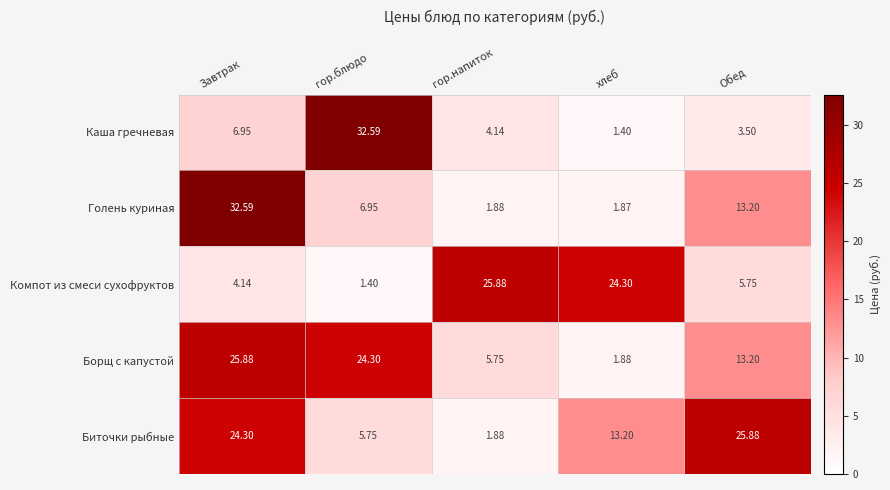

How many series are shown in this chart?

5